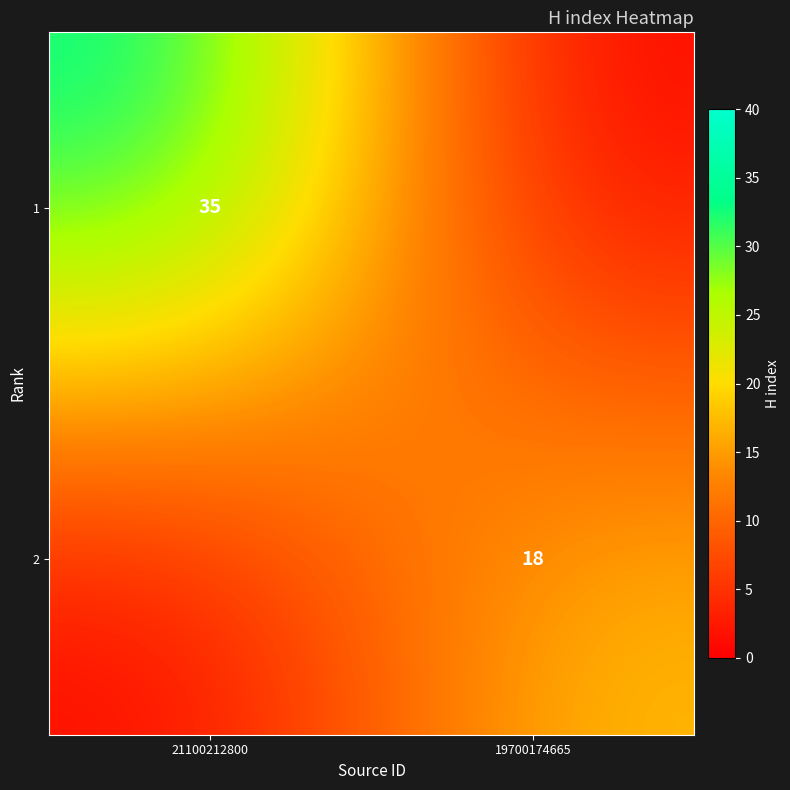

Is the value of 2 at 19700174665 greater than the value of 1 at 21100212800?

No